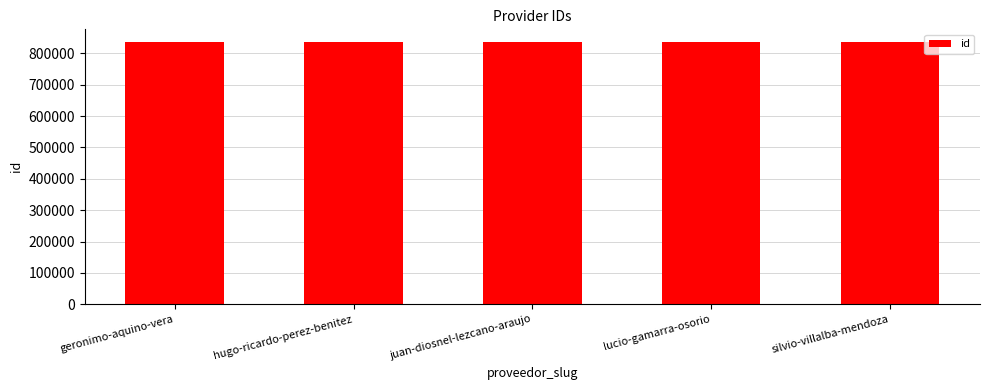

The chart shows a value of 834921 at silvio-villalba-mendoza. True or false?

True